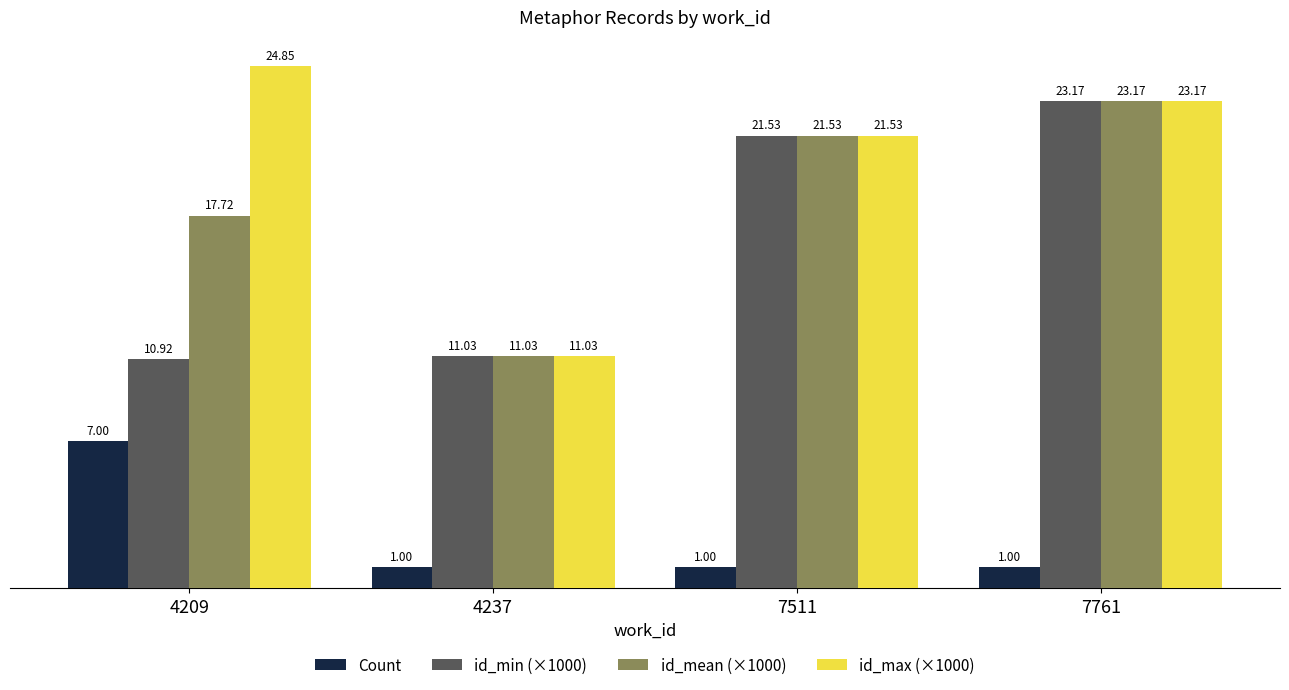

What is the average value of the id_max (×1000) series?

20.1